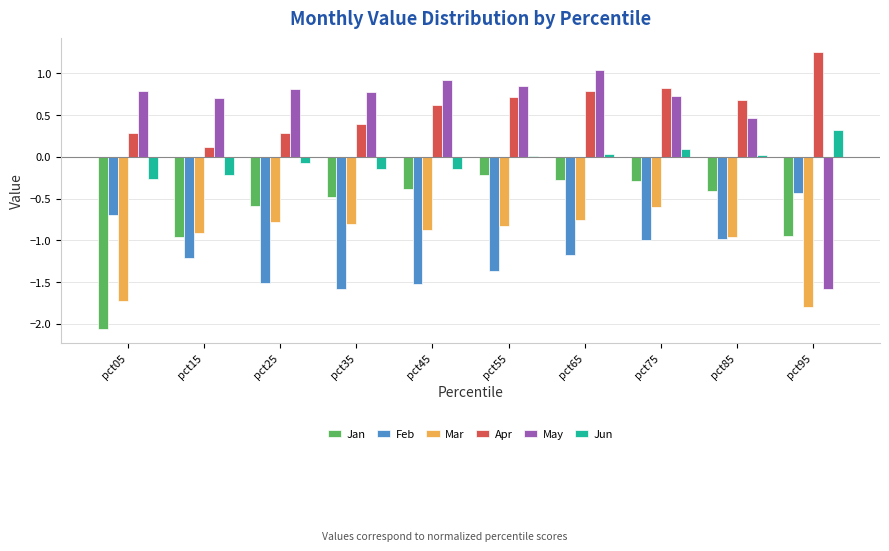

At which label does May reach its peak?

pct65